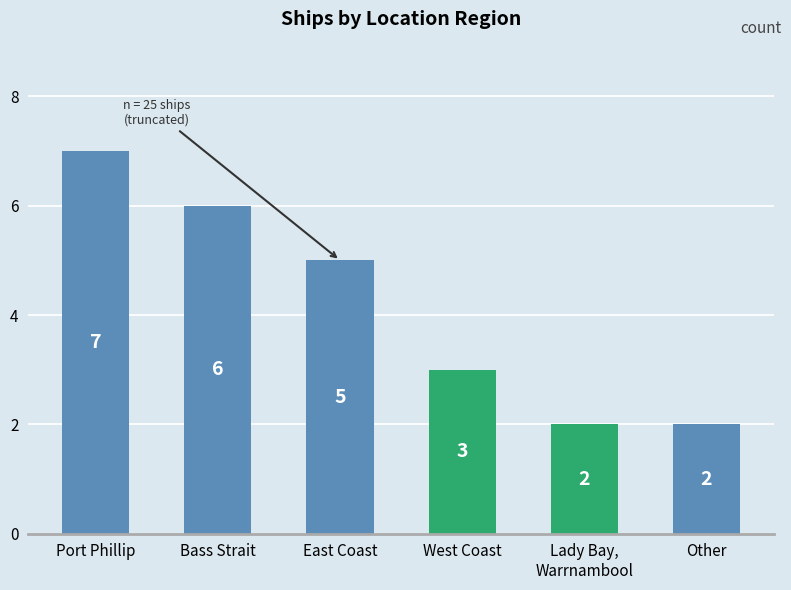

Between Other and Port Phillip, which is larger?

Port Phillip